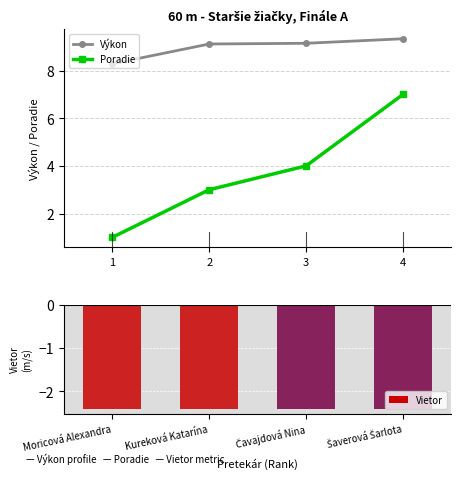

Between 1 and 2, which is larger?

2